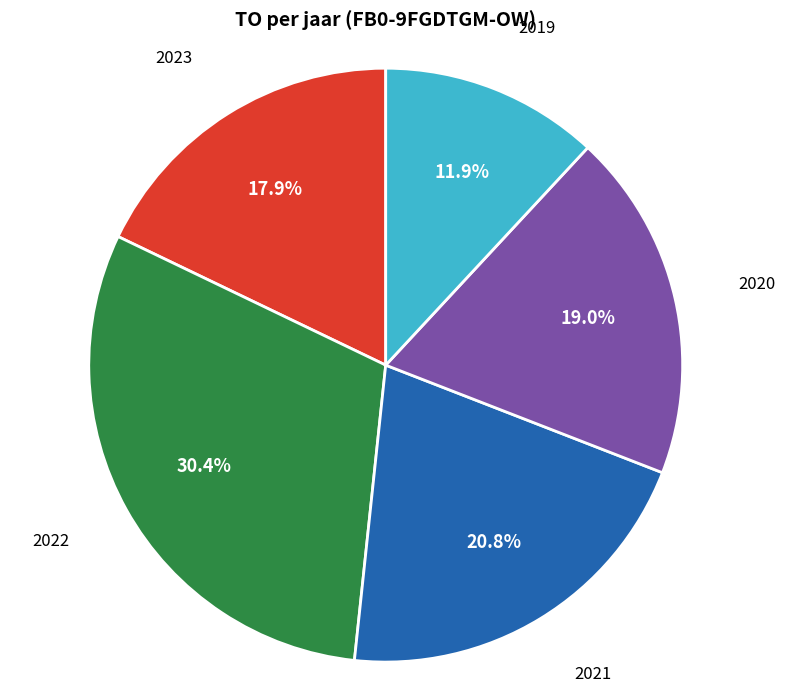

Is there a majority slice in this chart?

No